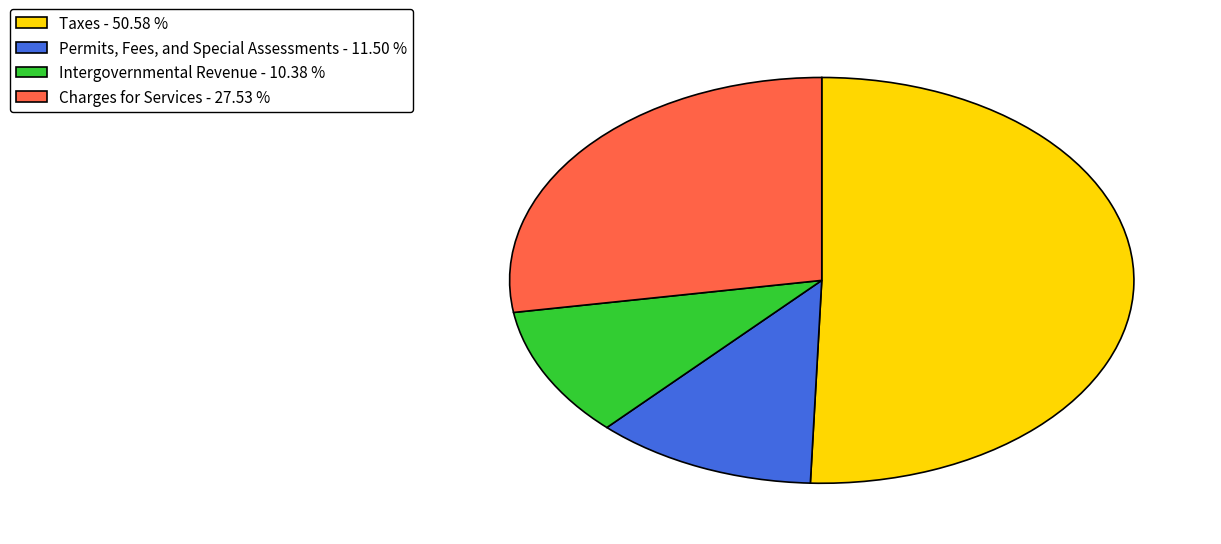

Is the sum of Permits, Fees, and Special Assessments - 11.50 % and Intergovernmental Revenue - 10.38 % greater than half?

No